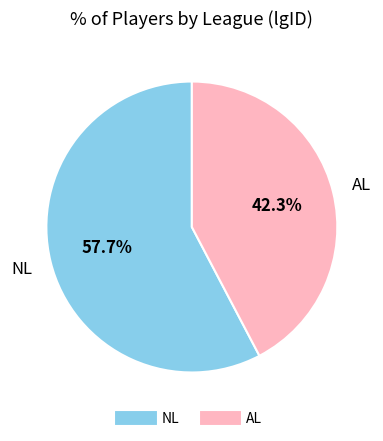

The AL slice represents 33% of the pie. True or false?

False